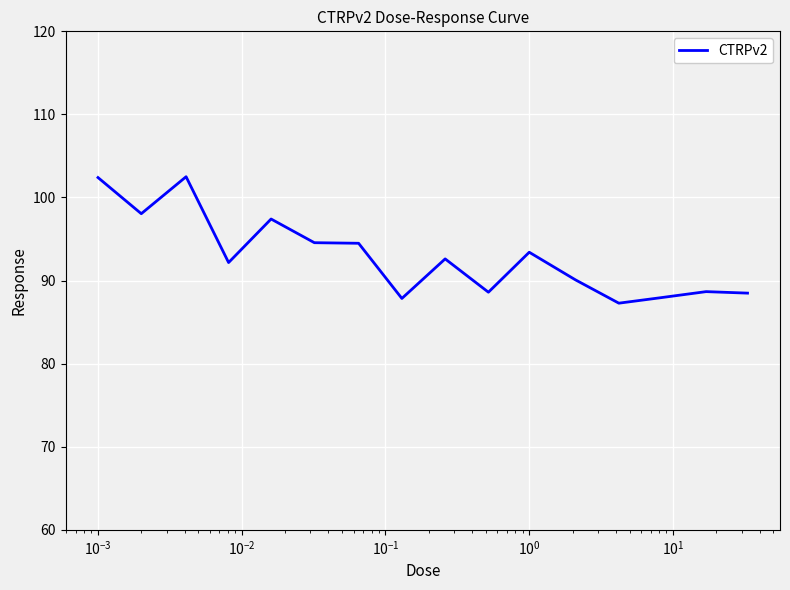

What is the maximum value shown in the chart?

102.5